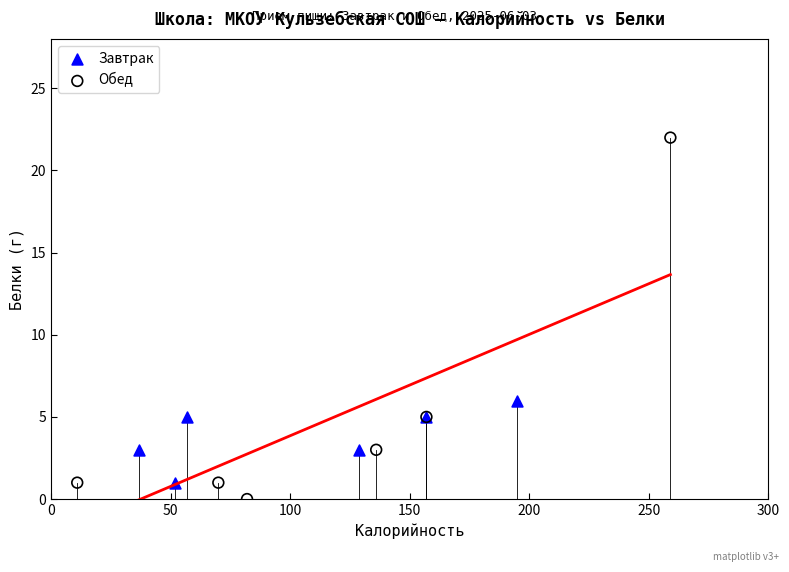

What are all the series names shown in the legend?

Завтрак, Обед